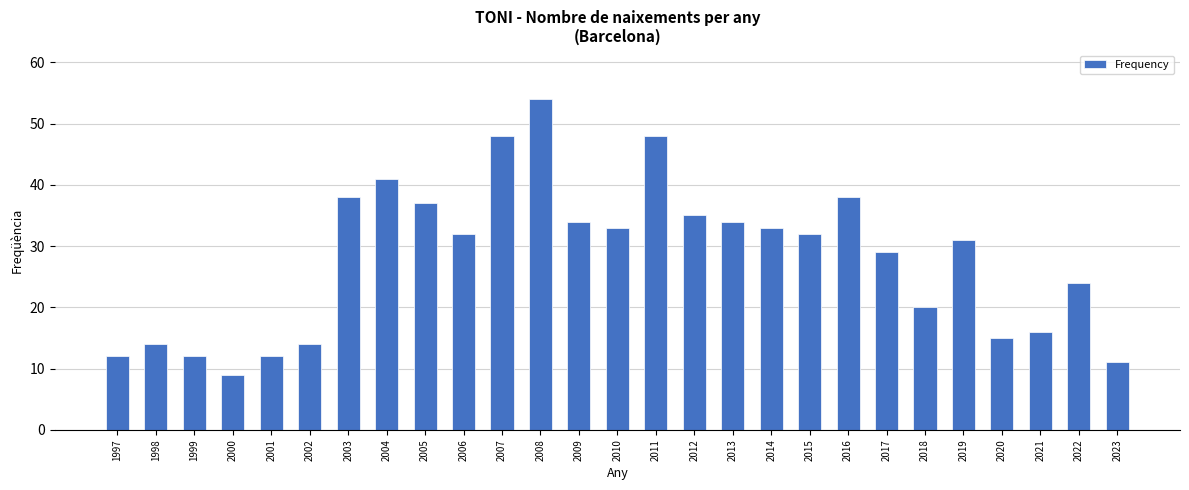

What is the average value?

28